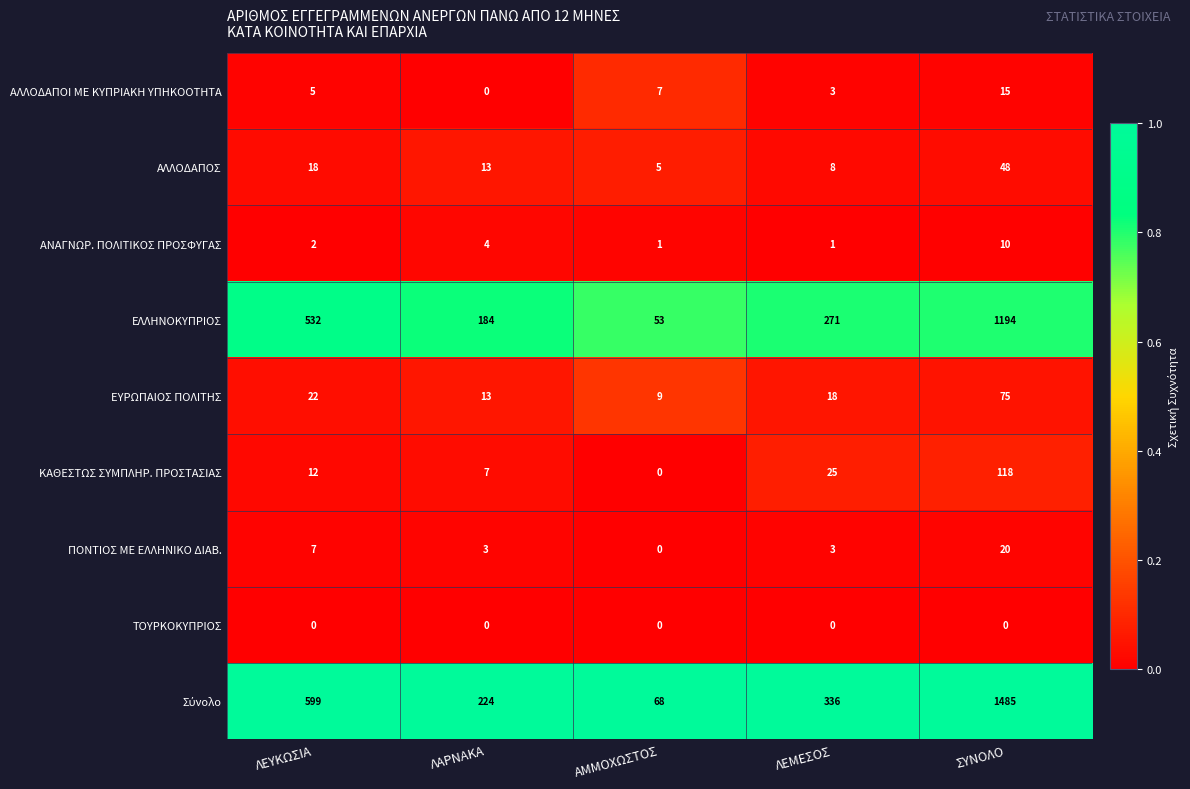

At which category is the sum across all series the highest?

ΣΥΝΟΛΟ